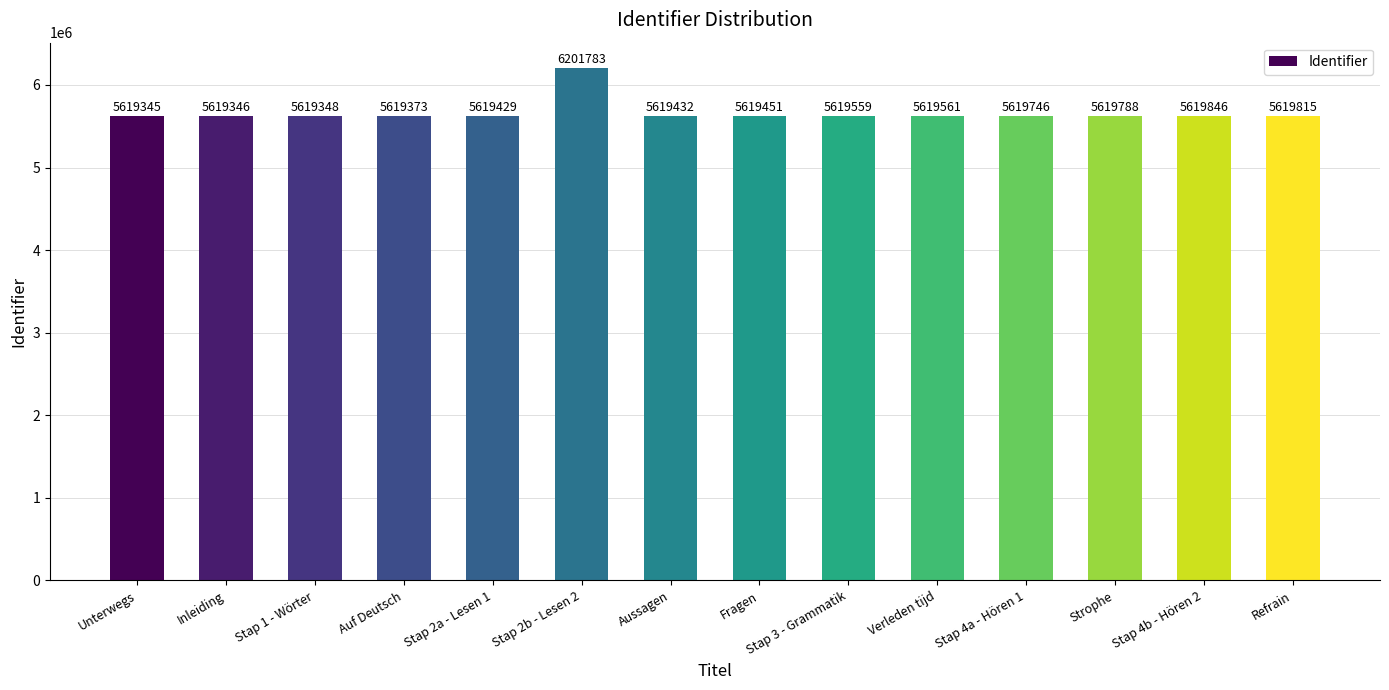

How many categories are shown in the chart?

14